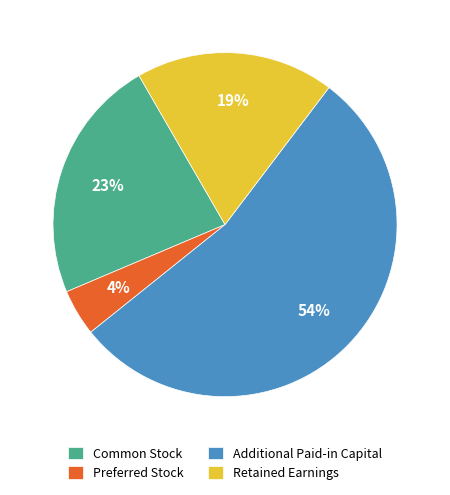

How many segments does this pie chart have?

4